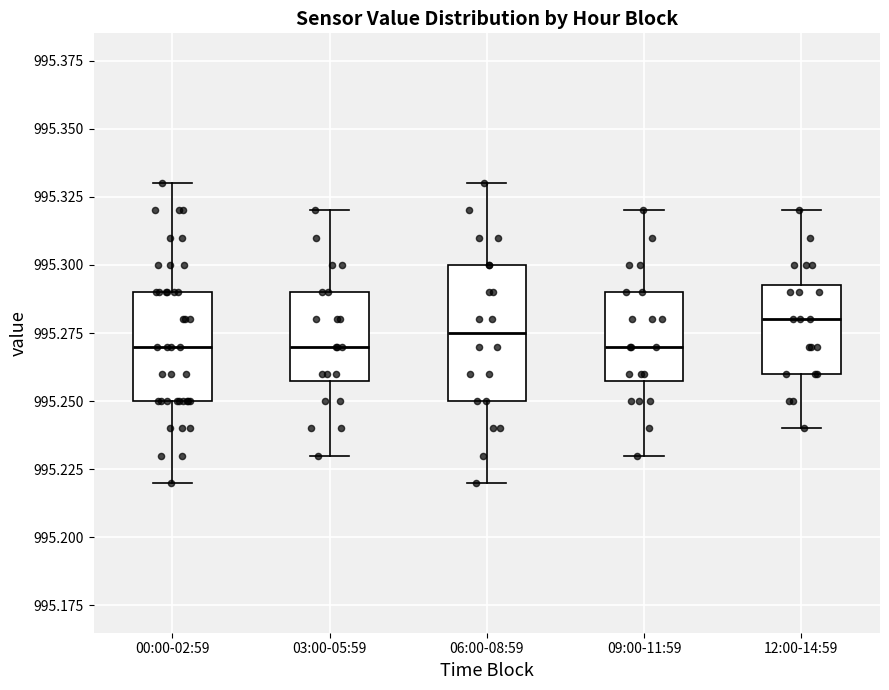

Comparing the boxes themselves (not the whiskers), which one is the tallest?

06:00-08:59